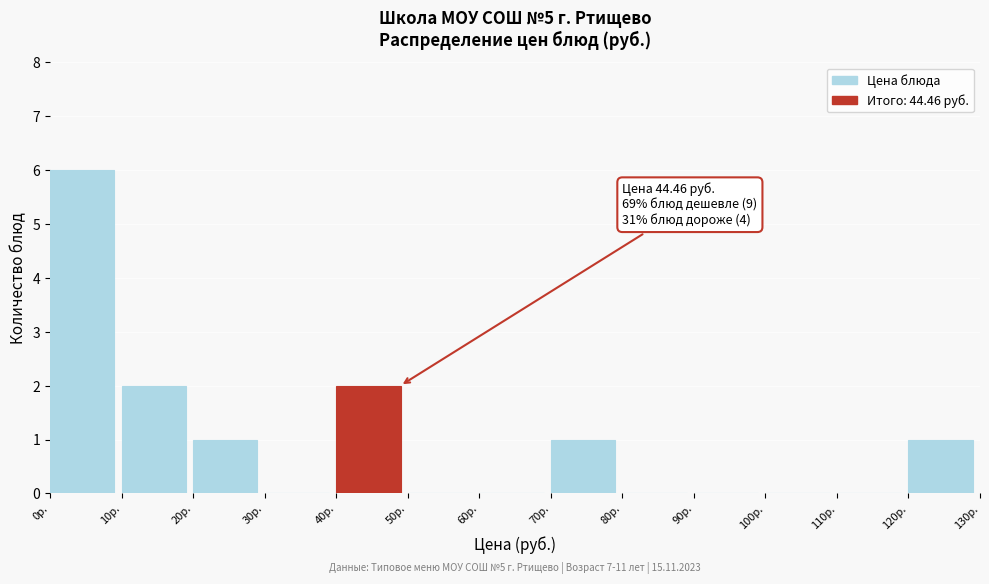

Over which range of the x-axis is the bar tallest?

0 to 10